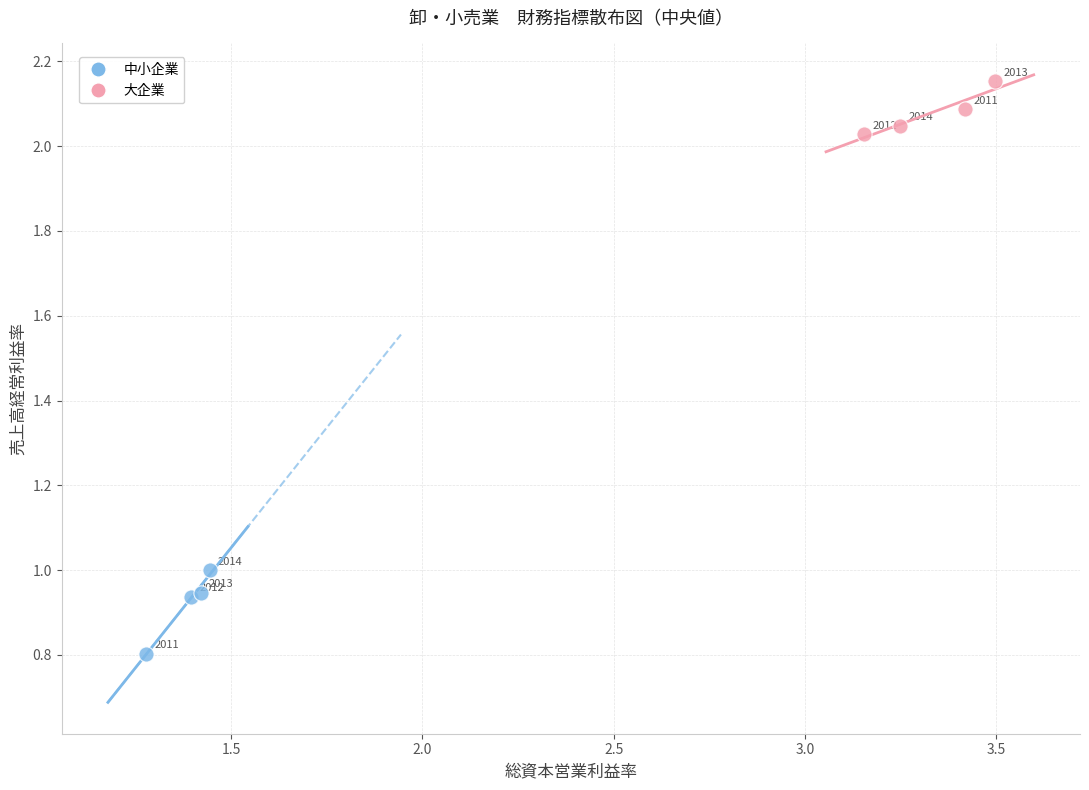

Which series has the widest spread of Y values?

中小企業